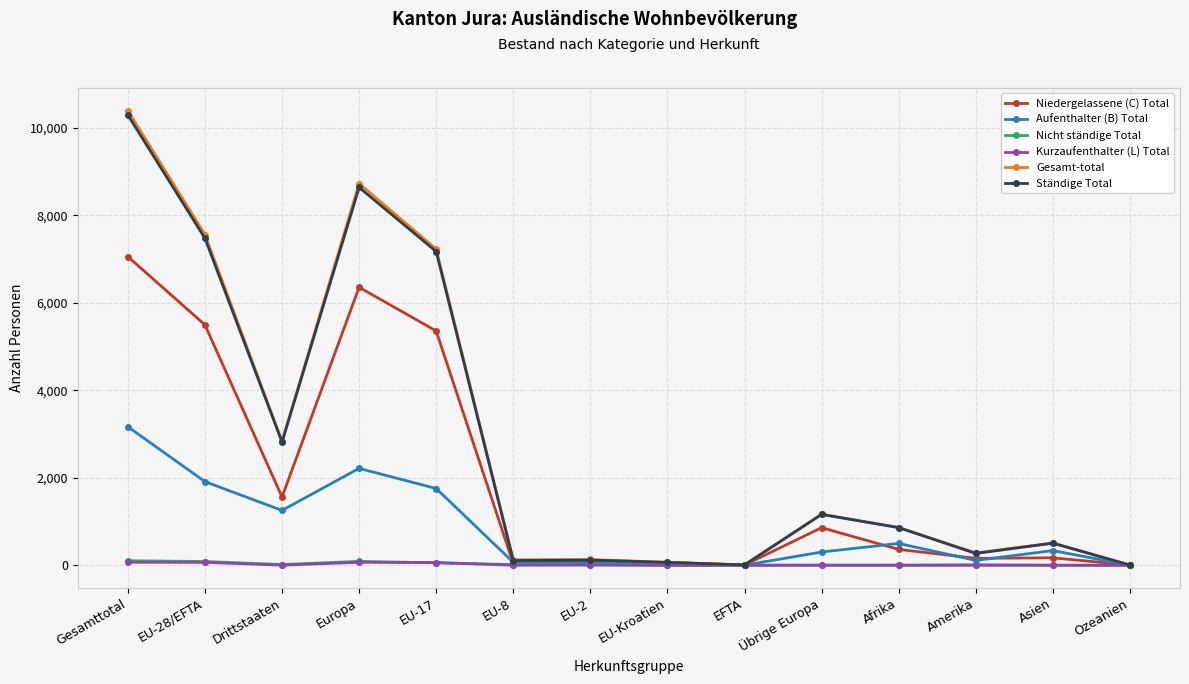

At which label is Aufenthalter (B) Total closest to 1583?

EU-17